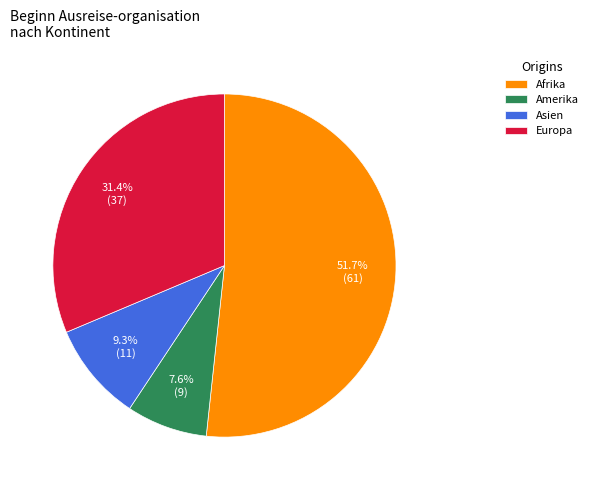

To the nearest percent, what is the difference between the Europa and Asien slice percentages?

22%